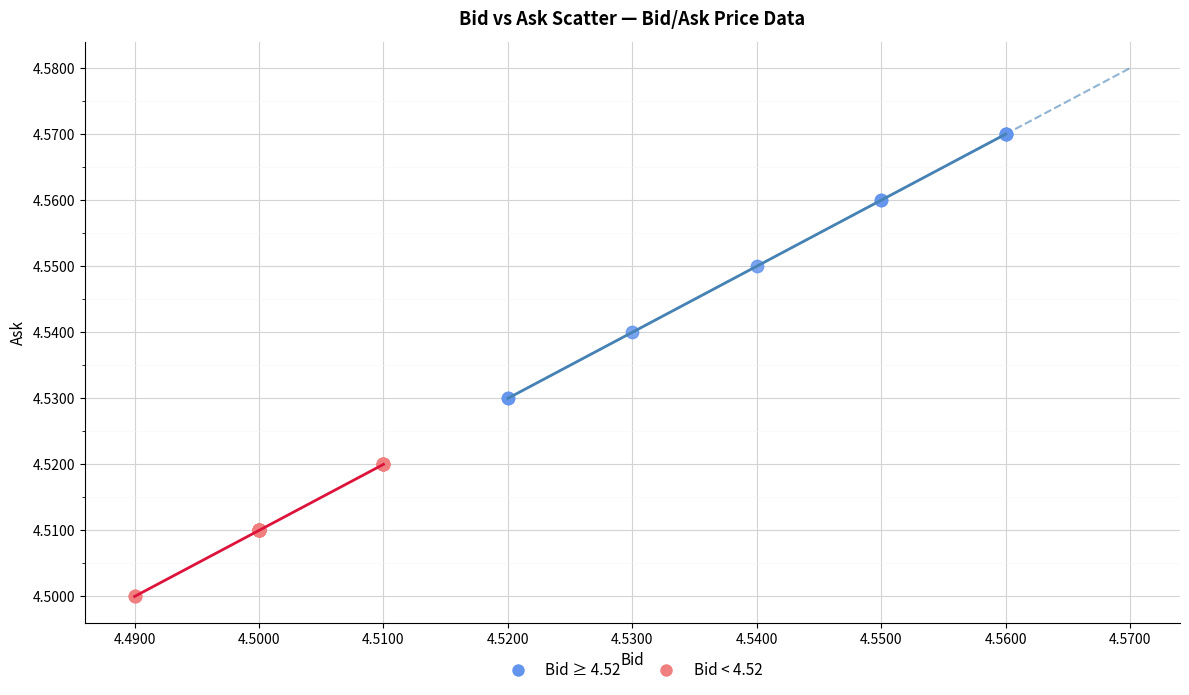

Which series has the widest spread of Y values?

Bid ≥ 4.52